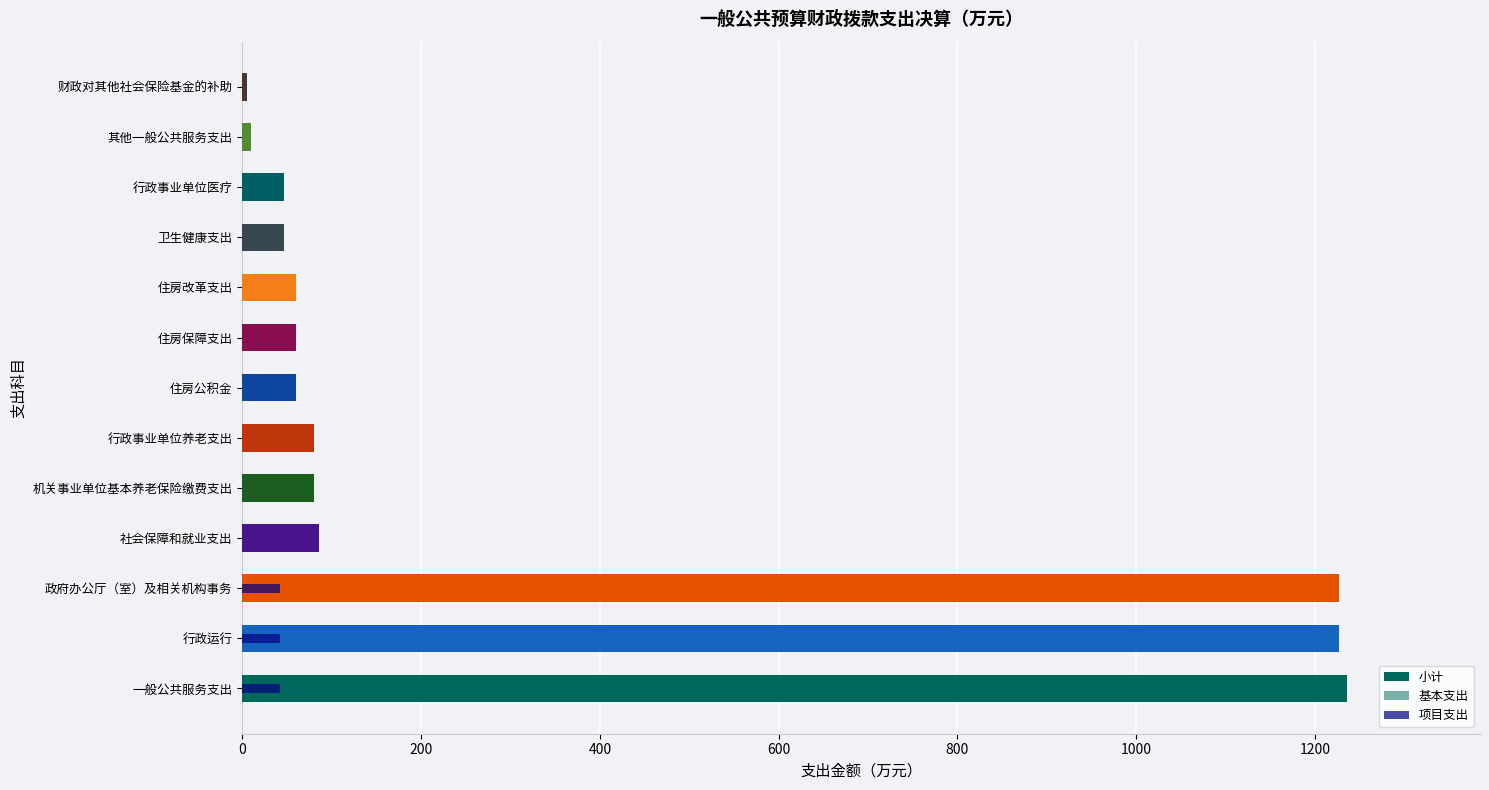

Which series changed the most between 住房改革支出 and 财政对其他社会保险基金的补助?

小计